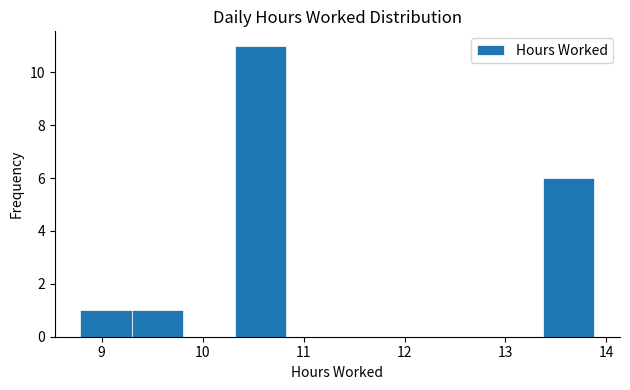

Reading left to right, list every bar in this chart as the range it spans on the x-axis followed by its height. Neither the bar edges nor the heights are printed on the chart, so give them approximately, as read against the axes.

8.8 to 9.3: 1
9.3 to 9.8: 1
9.8 to 10.3: 0
10.3 to 10.8: 11
10.8 to 11.3: 0
11.3 to 11.8: 0
11.8 to 12.4: 0
12.4 to 12.9: 0
12.9 to 13.4: 0
13.4 to 13.9: 6